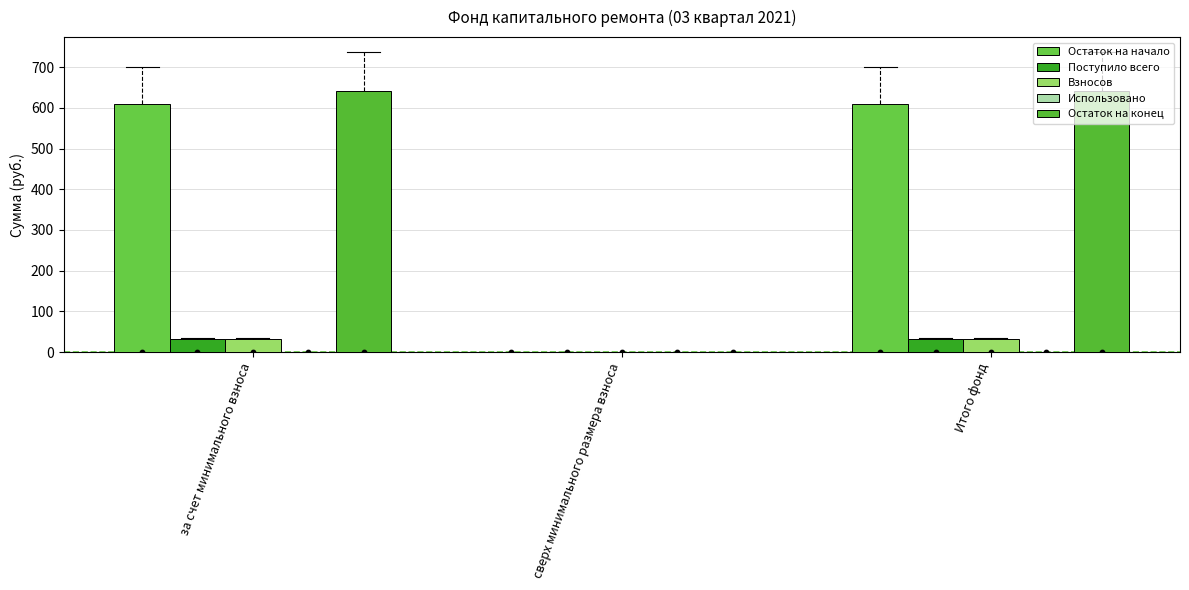

What are all the series names shown in the legend?

Остаток на начало, Поступило всего, Взносов, Использовано, Остаток на конец